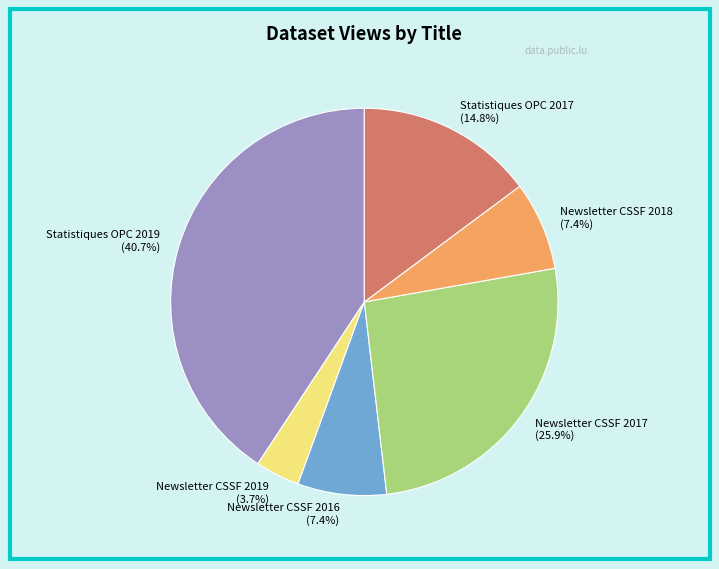

Is Statistiques OPC 2017 the majority of the pie?

No